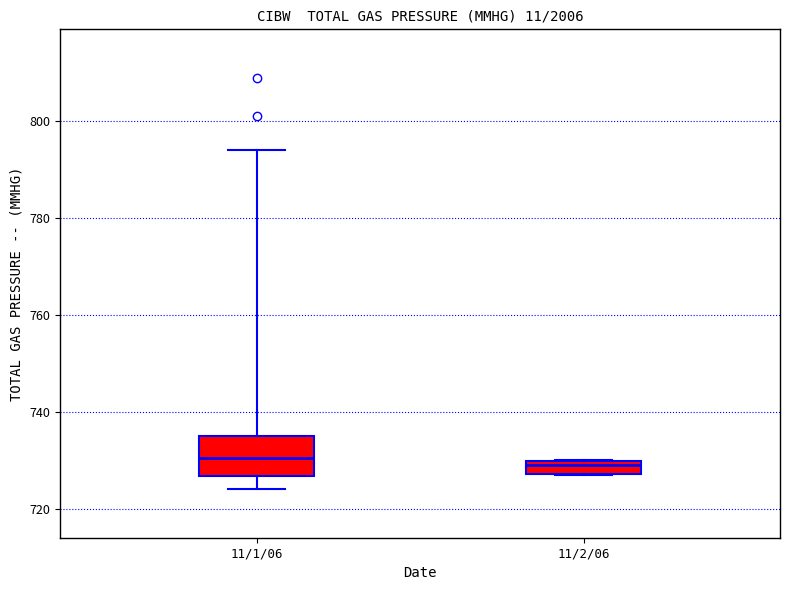

Comparing the boxes themselves (not the whiskers), which one is the tallest?

11/1/06